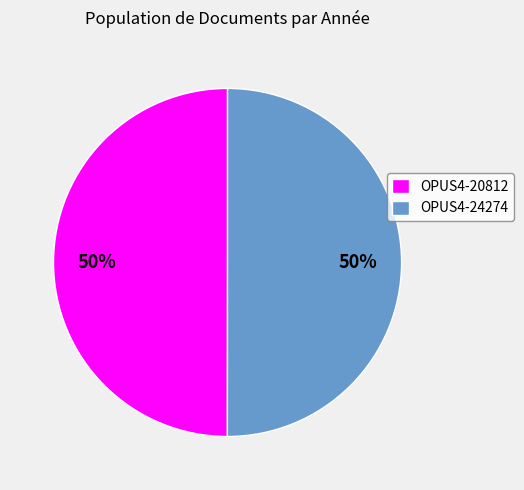

Approximately how many times larger is the value at OPUS4-24274 compared to OPUS4-20812?

1.0